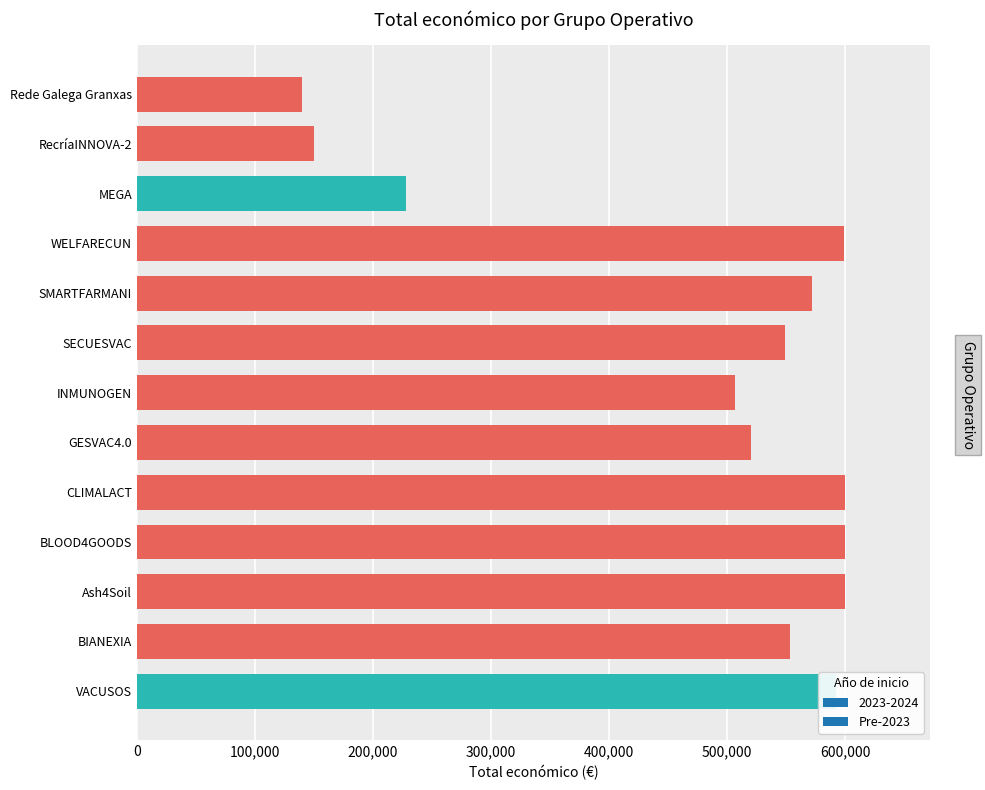

Does the chart contain any negative values?

No